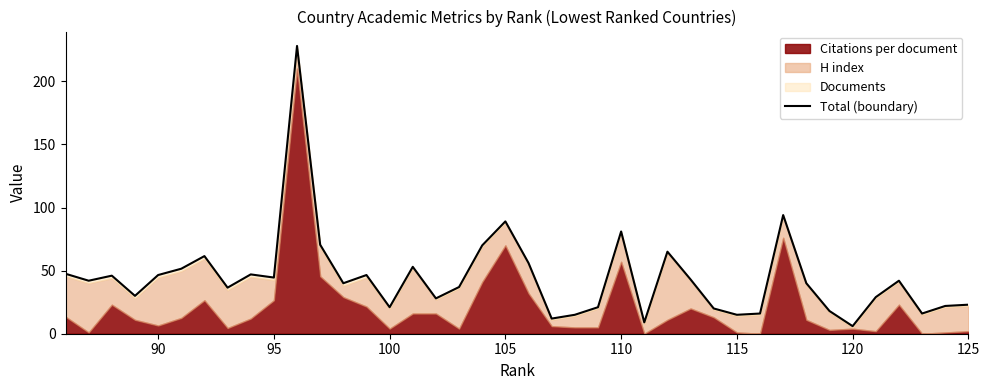

Does the chart have visible grid lines?

No